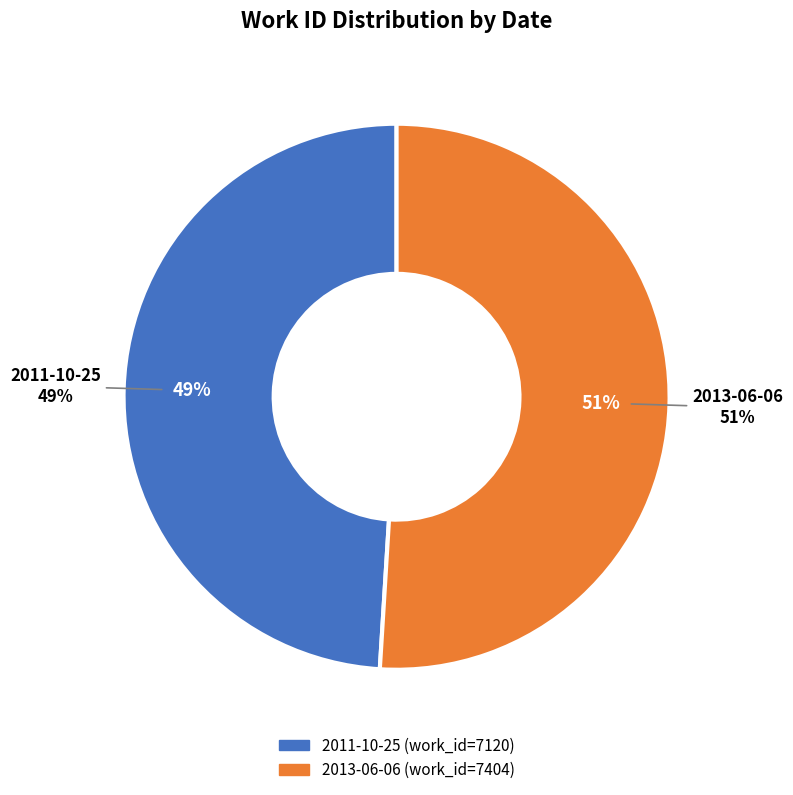

To the nearest percent, what is the average slice percentage?

50%